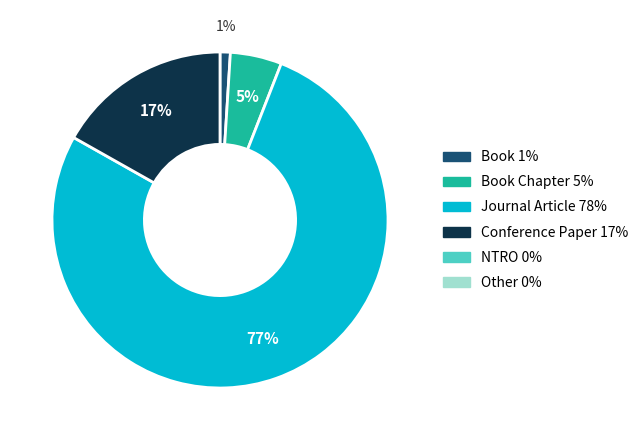

To the nearest percent, what is the difference between the largest and smallest slice percentages?

76%